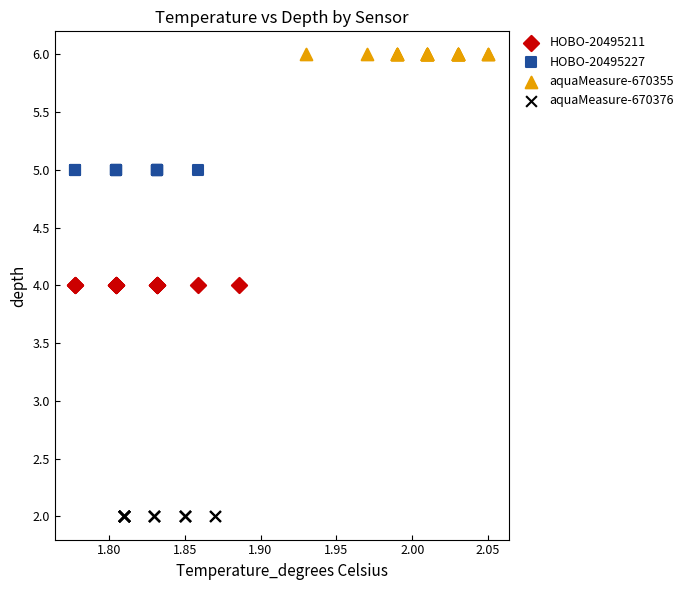

Which series contains the highest Y value?

aquaMeasure-670355